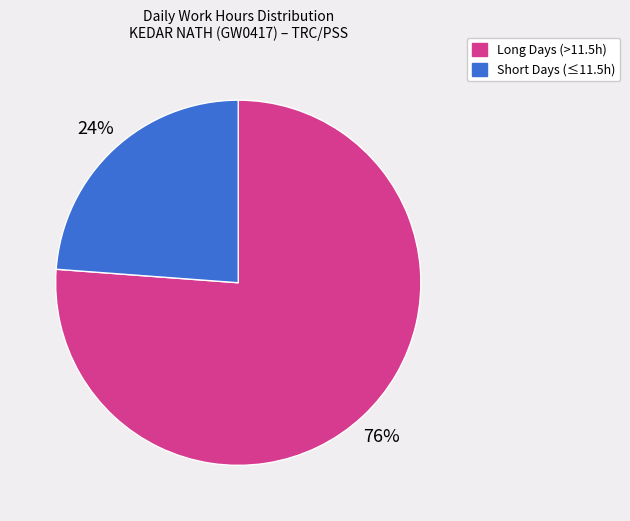

Is there a majority slice in this chart?

Yes